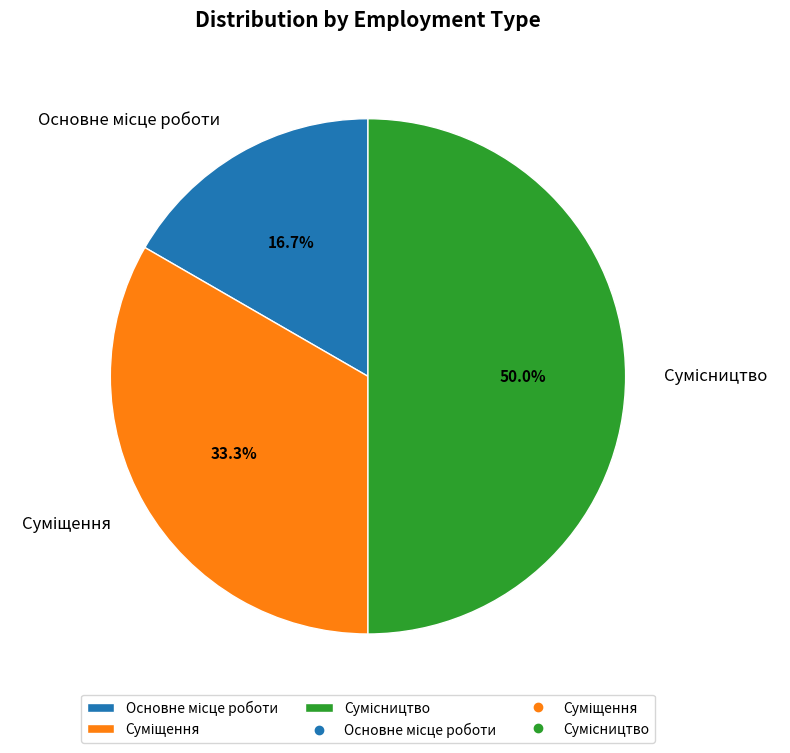

To the nearest percent, what is the difference between the Сумісництво and Основне місце роботи slice percentages?

33%